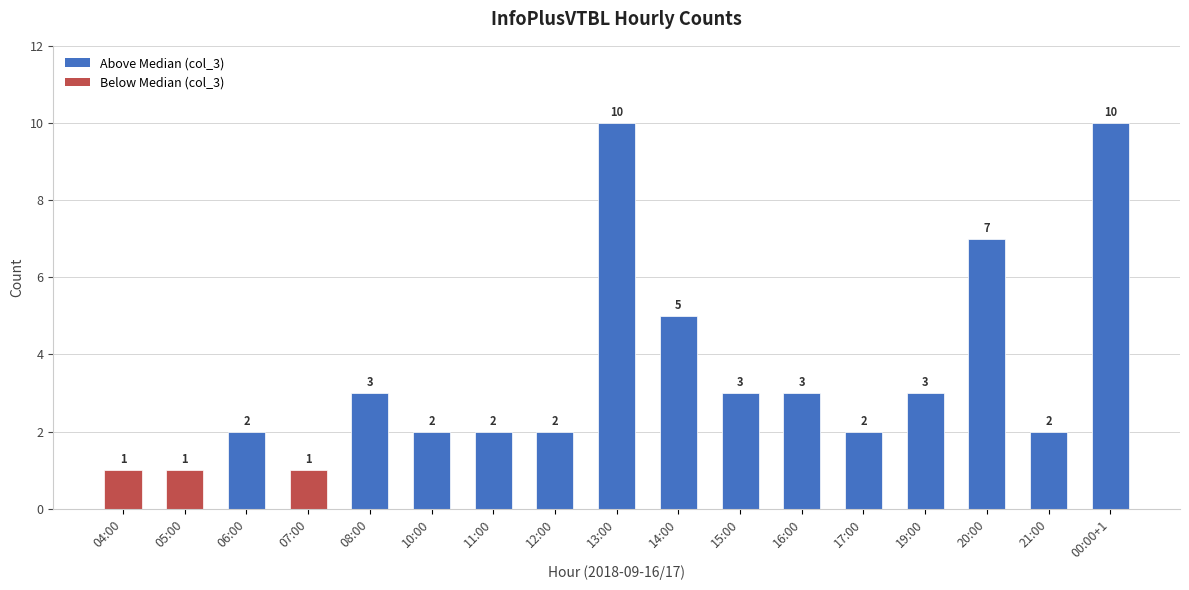

What is the label of the 6th bar from the right?

16:00